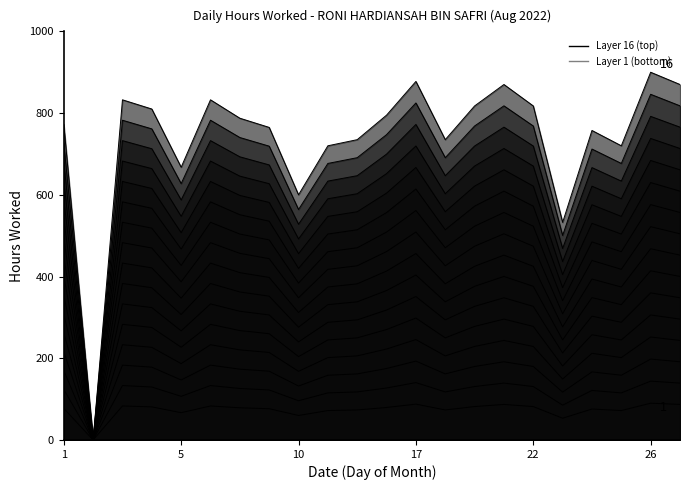

True or false: there are more than 2 points higher than both neighbors.

True